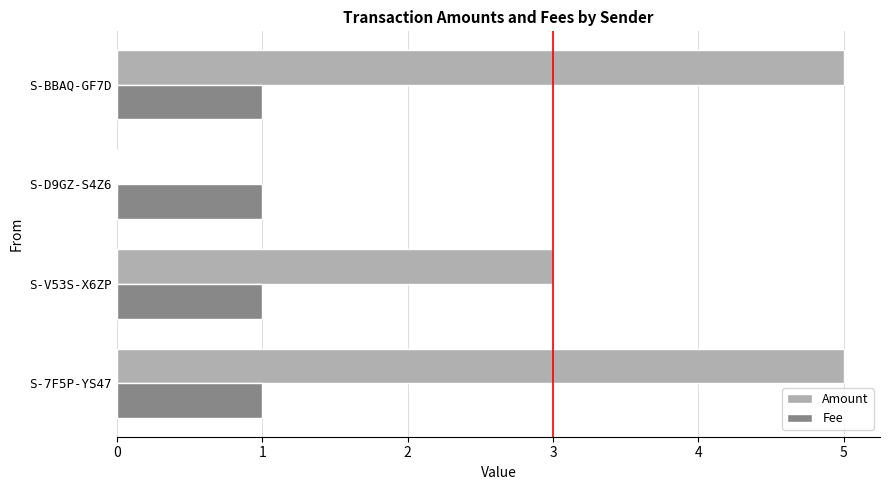

What is the sum of all Fee values?

4